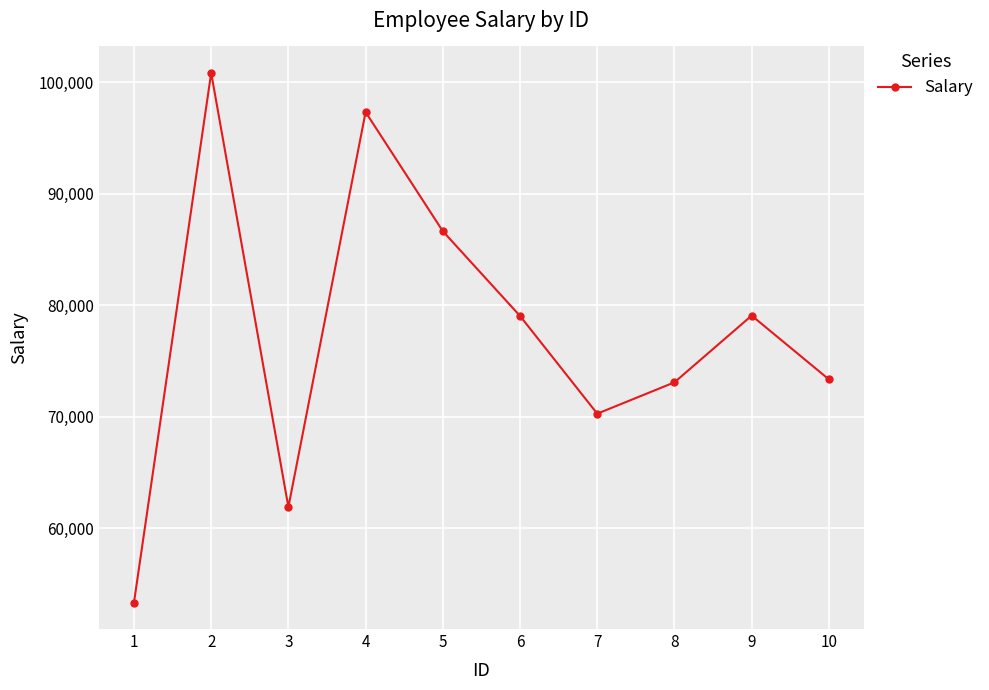

What is the value of the 4th point from the left?

97321